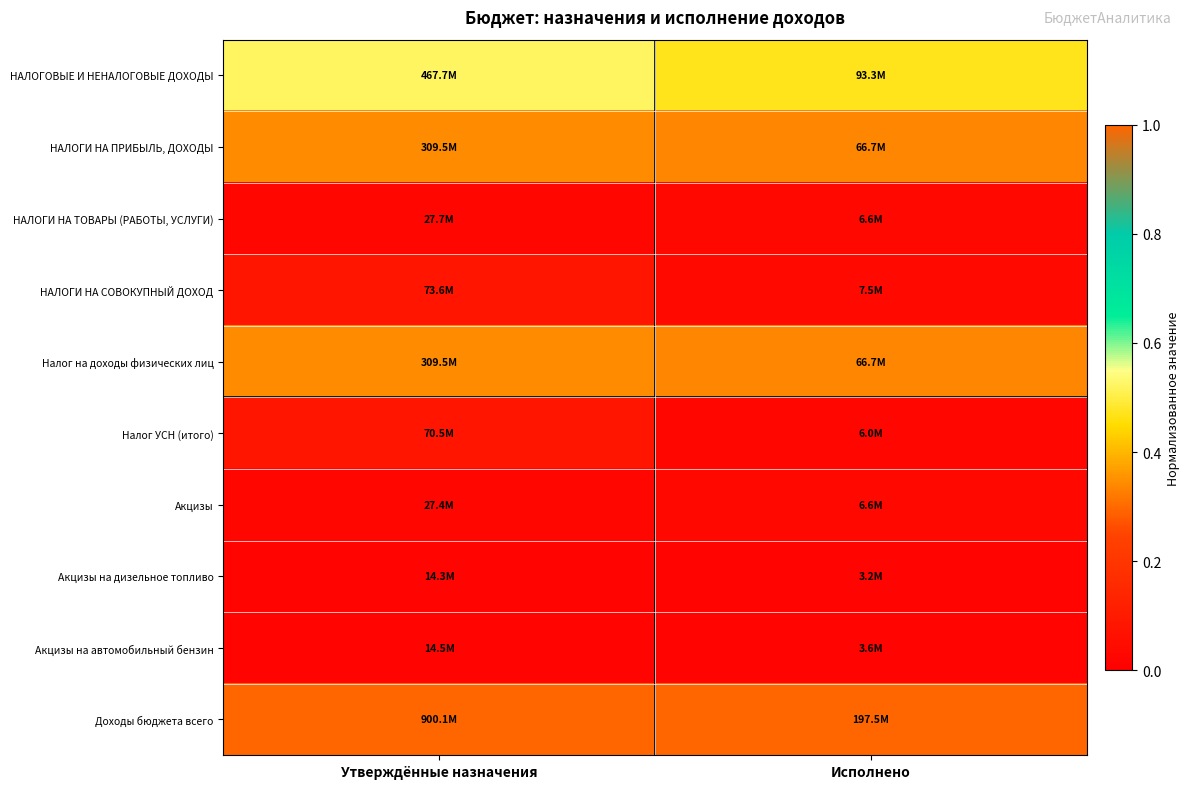

At Утверждённые назначения, list the series in order from smallest to largest.

Акцизы на дизельное топливо, Акцизы на автомобильный бензин, Акцизы, НАЛОГИ НА ТОВАРЫ (РАБОТЫ, УСЛУГИ), Налог УСН (итого), НАЛОГИ НА СОВОКУПНЫЙ ДОХОД, НАЛОГИ НА ПРИБЫЛЬ, ДОХОДЫ, Налог на доходы физических лиц, НАЛОГОВЫЕ И НЕНАЛОГОВЫЕ ДОХОДЫ, Доходы бюджета всего